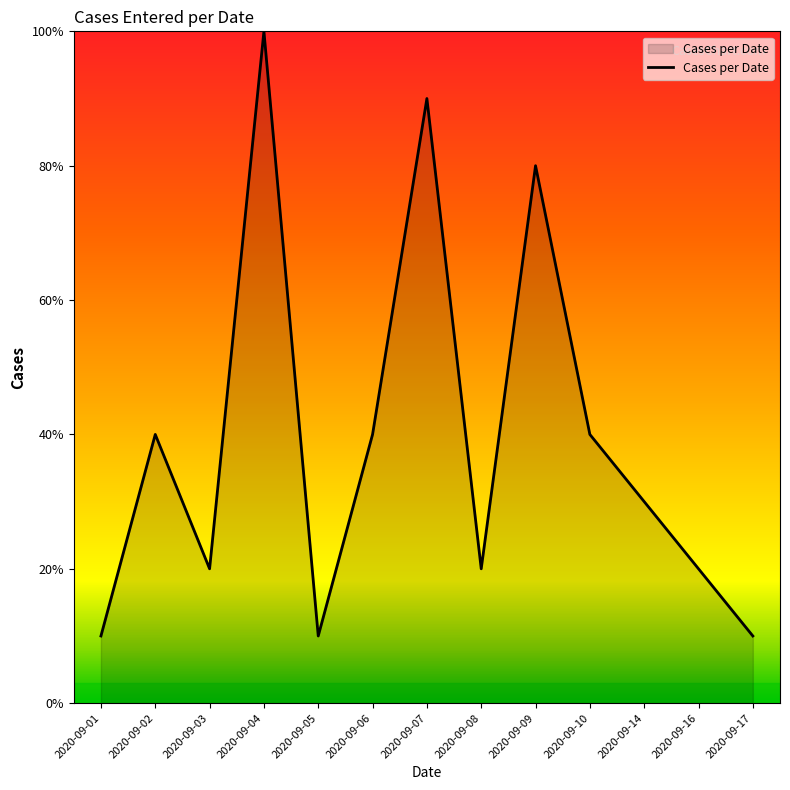

True or false: the data shows 3 at 2020-09-14.

True